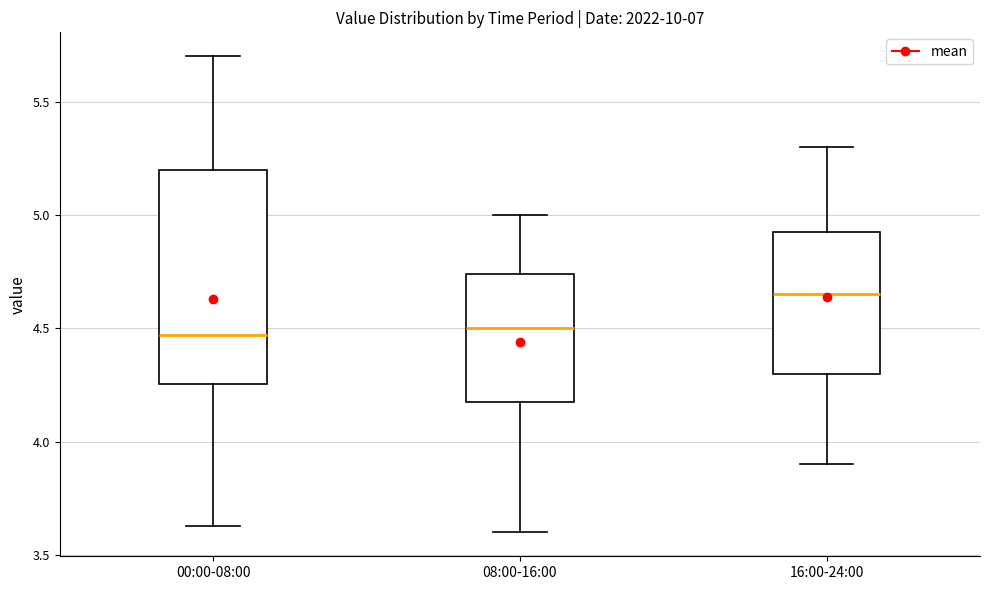

Where does the upper whisker of the box for 16:00-24:00 end on the y-axis? The values are not printed on the chart, so give them approximately, as read against the axis.

5.30